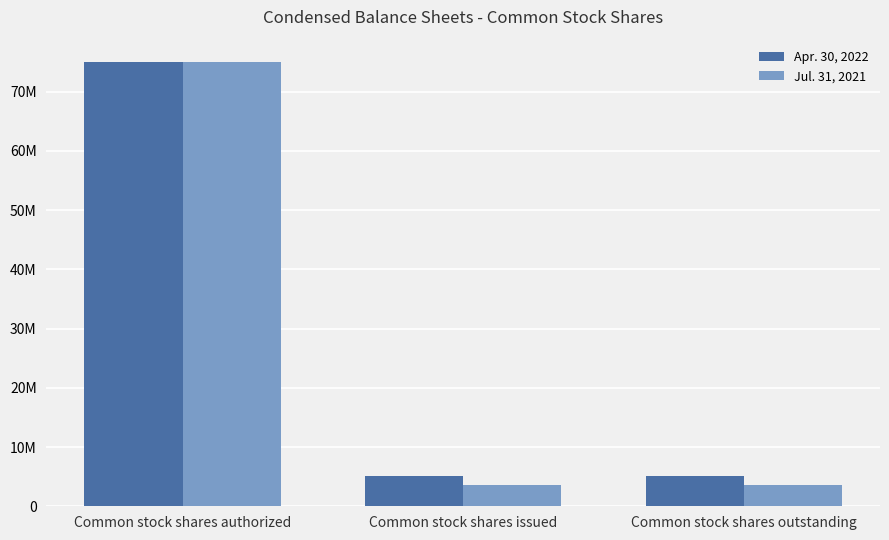

Does the chart contain any negative values?

No